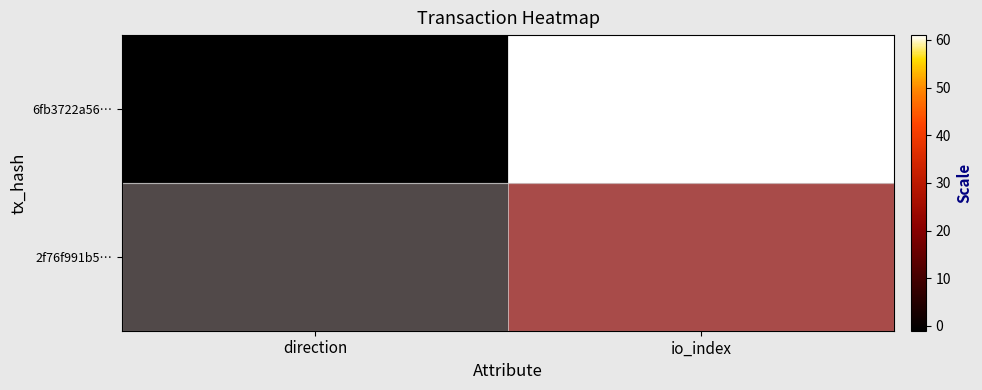

Reading left to right, list all the values displayed in this chart.

6fb3722a56…: direction=-1	io_index=61
2f76f991b5…: direction=1	io_index=22